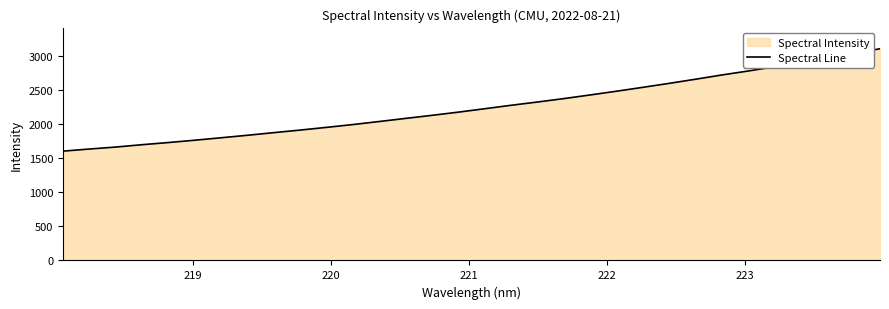

Count the number of data series in this chart.

1